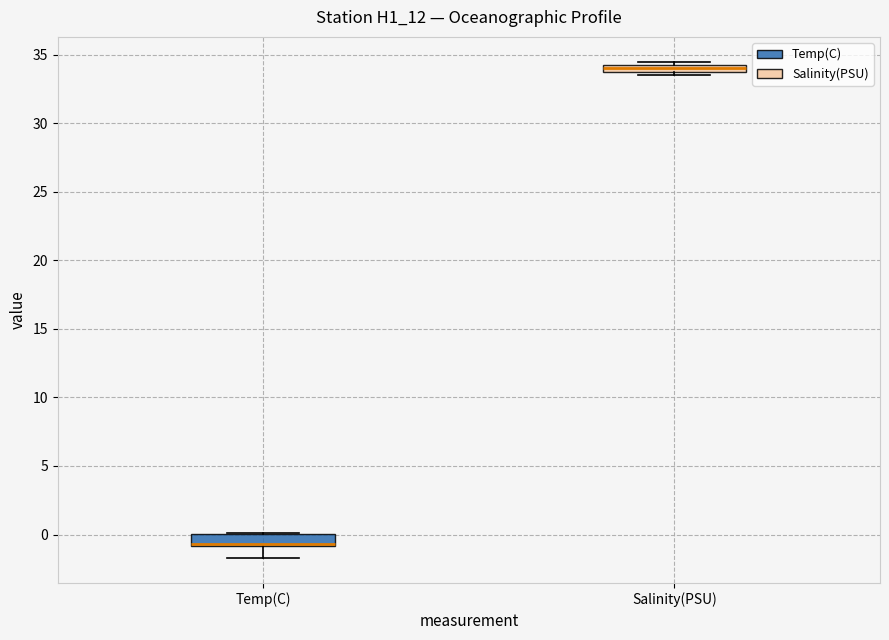

Where is the lower edge of the box for Salinity(PSU) on the y-axis? The values are not printed on the chart, so give them approximately, as read against the axis.

33.5